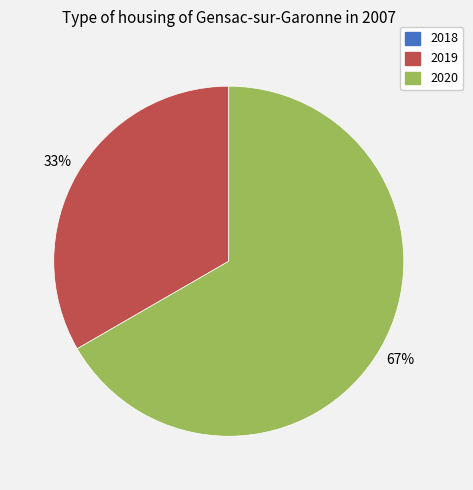

Does 2020 represent more than half of the total?

Yes